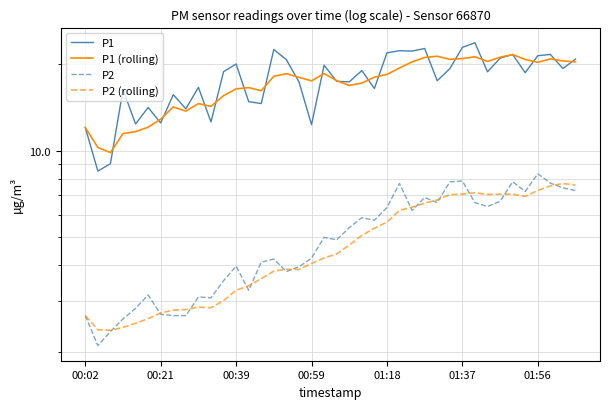

True or false: P1 and P2 intersect in this chart.

False